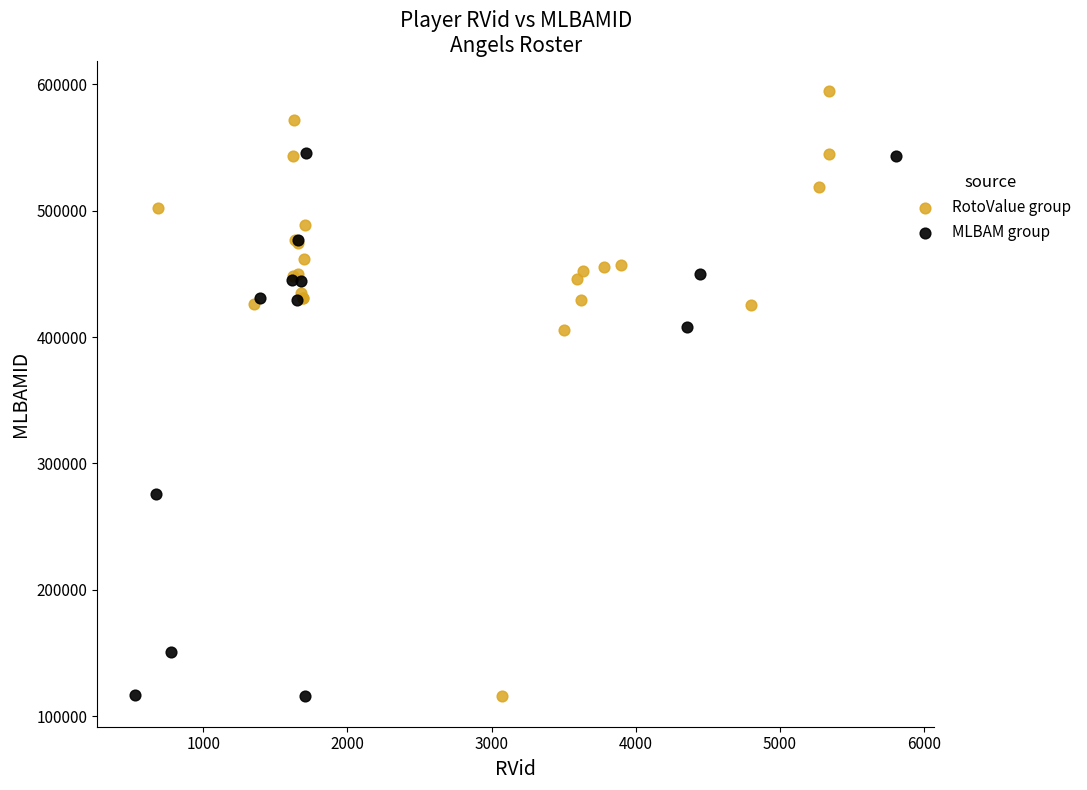

Which series contains the highest Y value?

RotoValue group